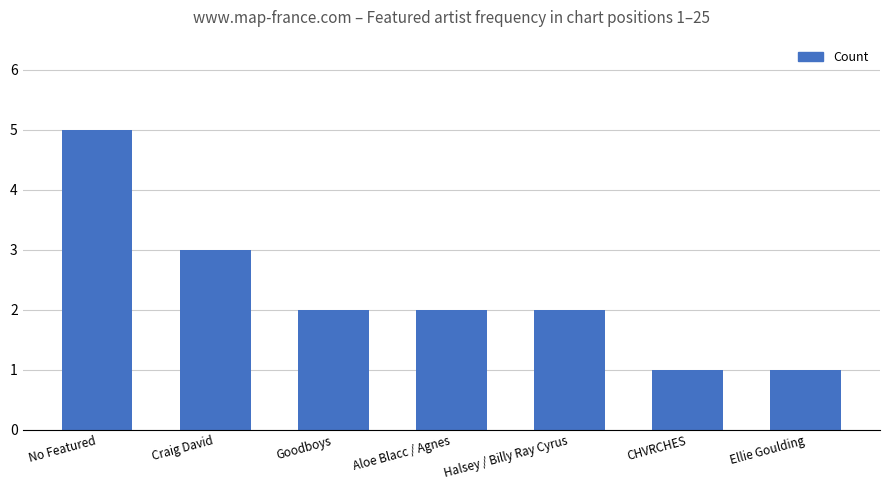

What is the label of the 2nd bar from the left?

Craig David